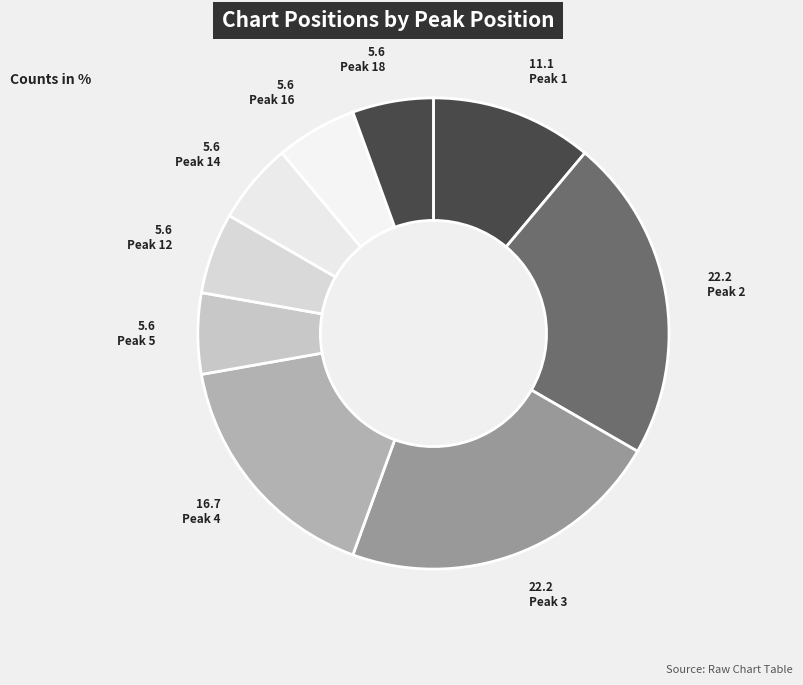

Count the number of slices in the pie.

9